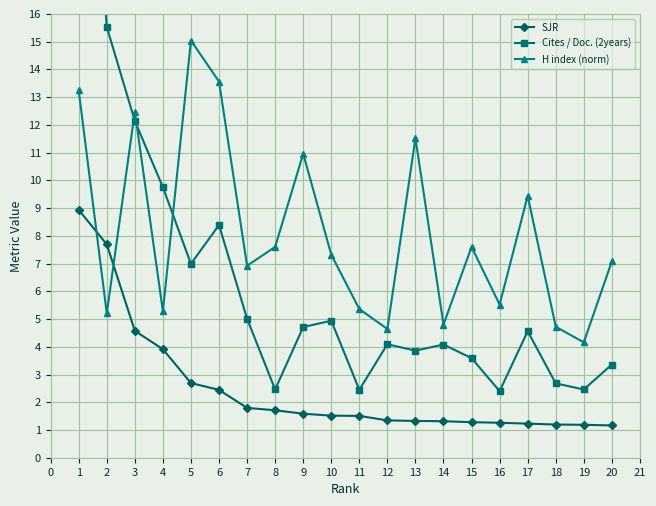

At how many categories does at least one series exceed 26?

1